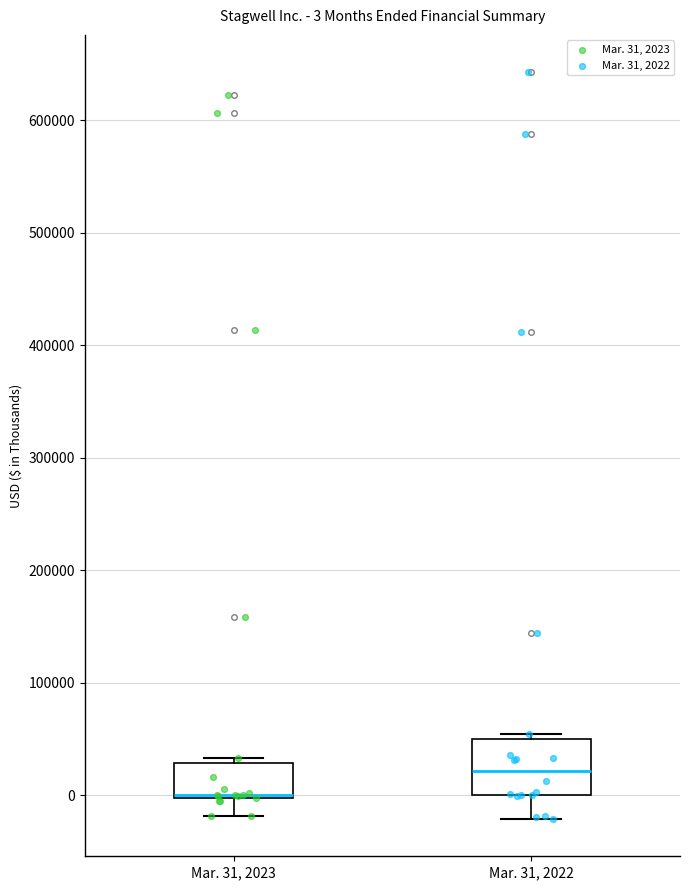

Which box is the tallest, from its lower edge to its upper edge?

Mar. 31, 2022